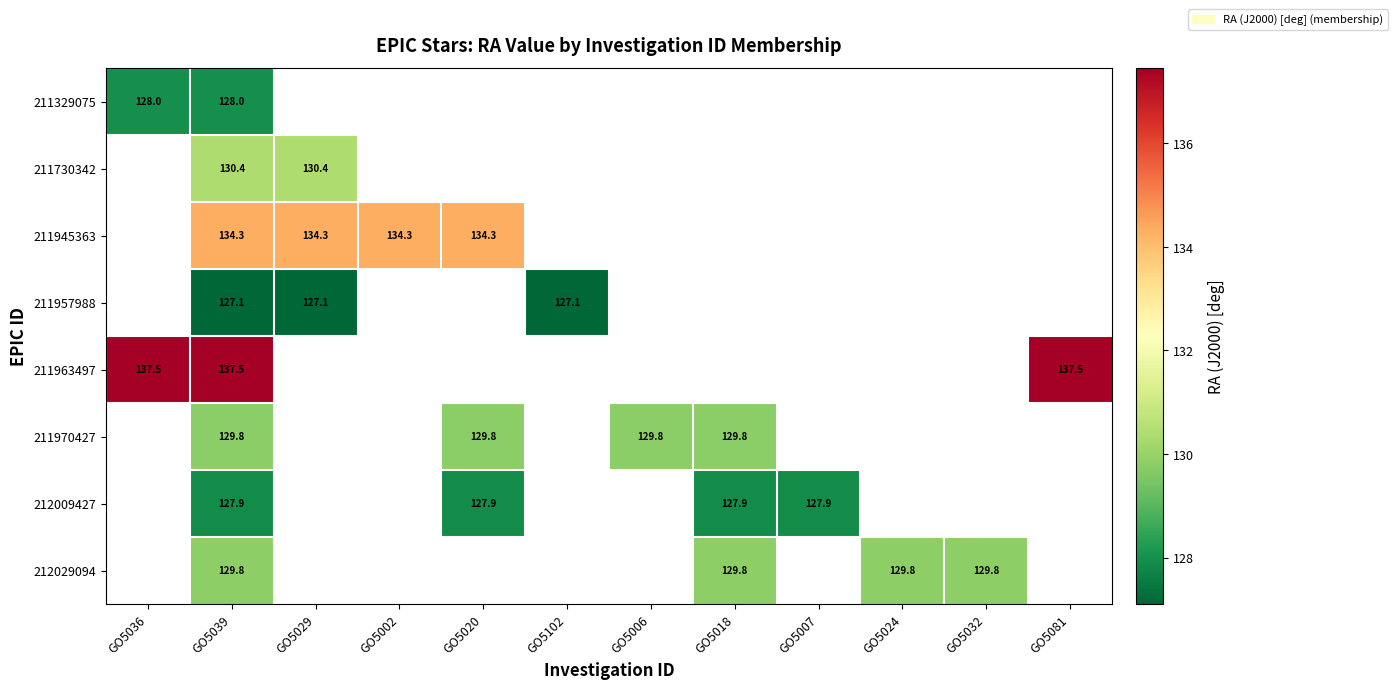

Count the number of data series in this chart.

8